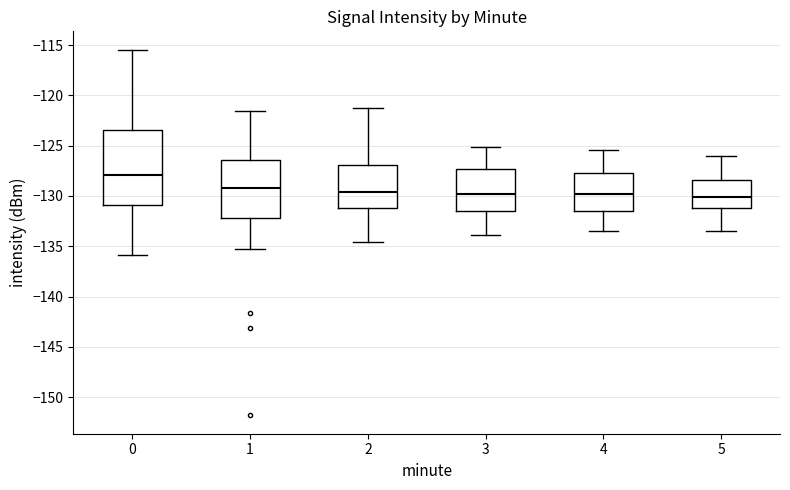

Which box is the tallest, from its lower edge to its upper edge?

0